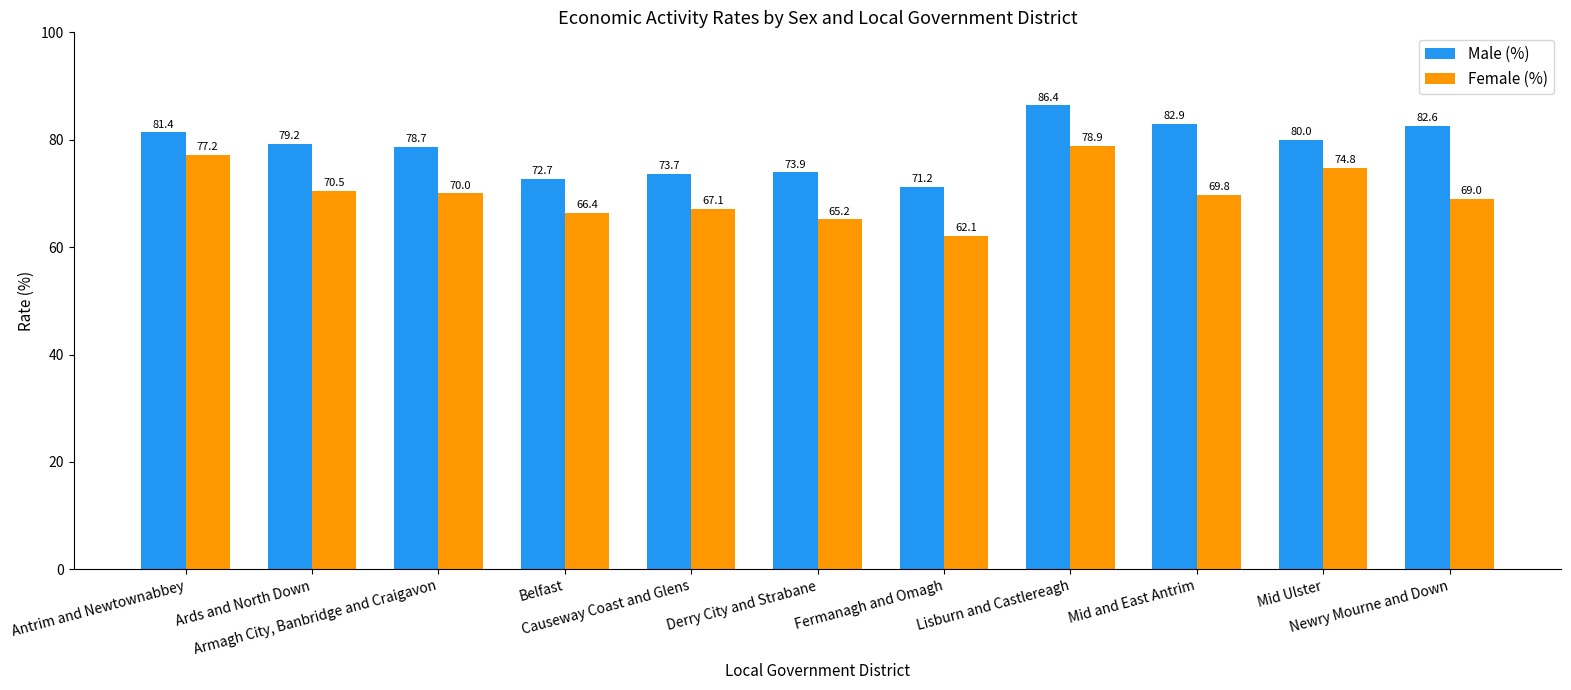

Which series changed the most between Mid and East Antrim and Mid Ulster?

Female (%)